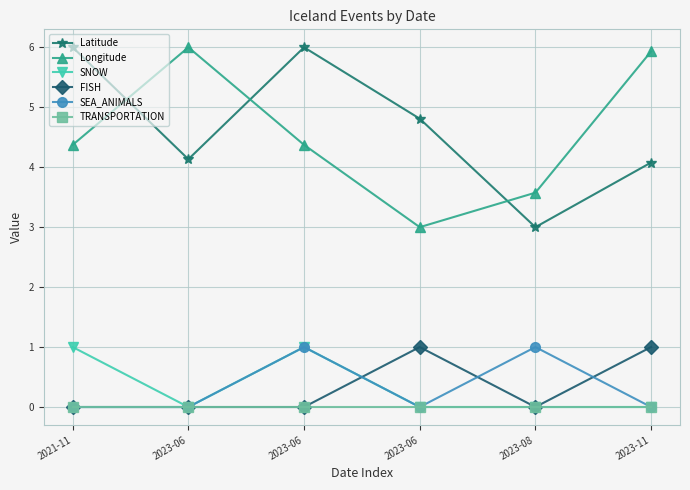

Where is Latitude nearest to the value 4?

2023-11